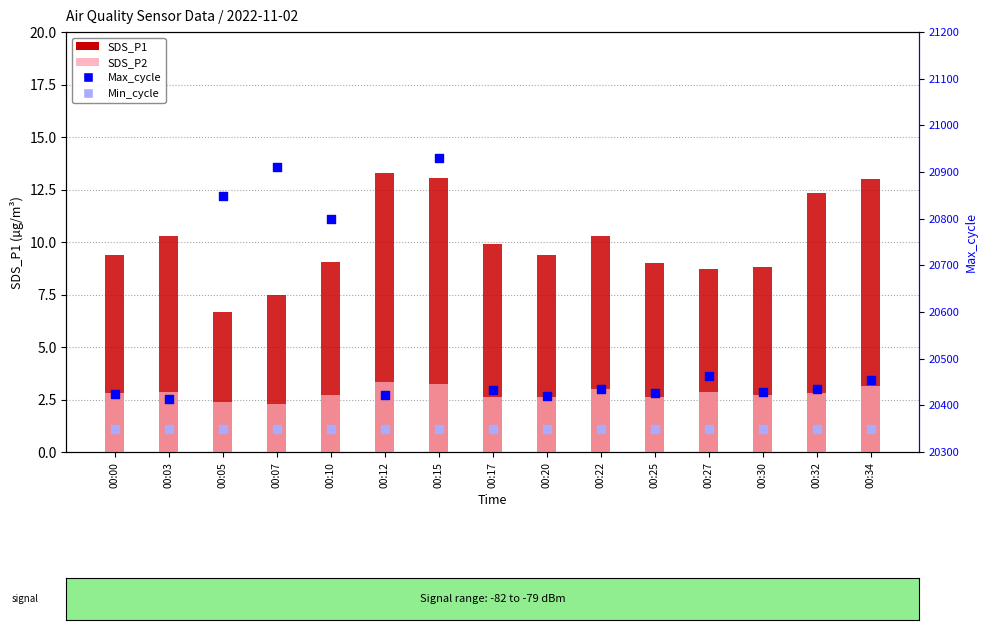

What are all the series names shown in the legend?

SDS_P1, SDS_P2, Max_cycle, Min_cycle